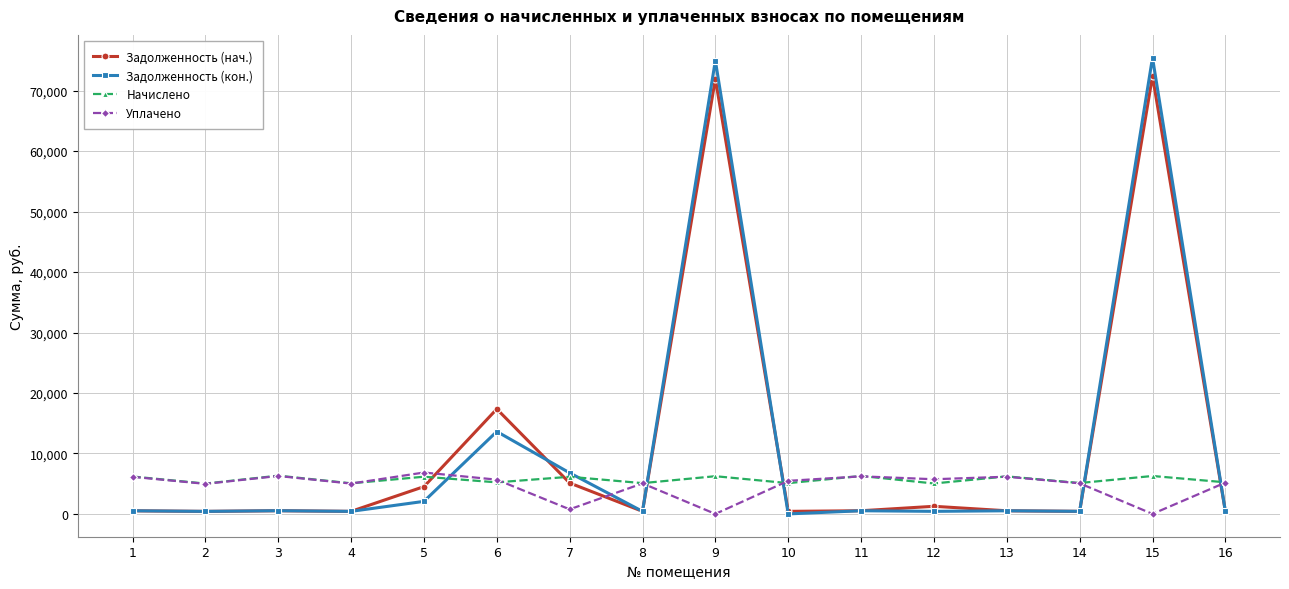

True or false: Начислено has more than 0 interior local peaks.

True